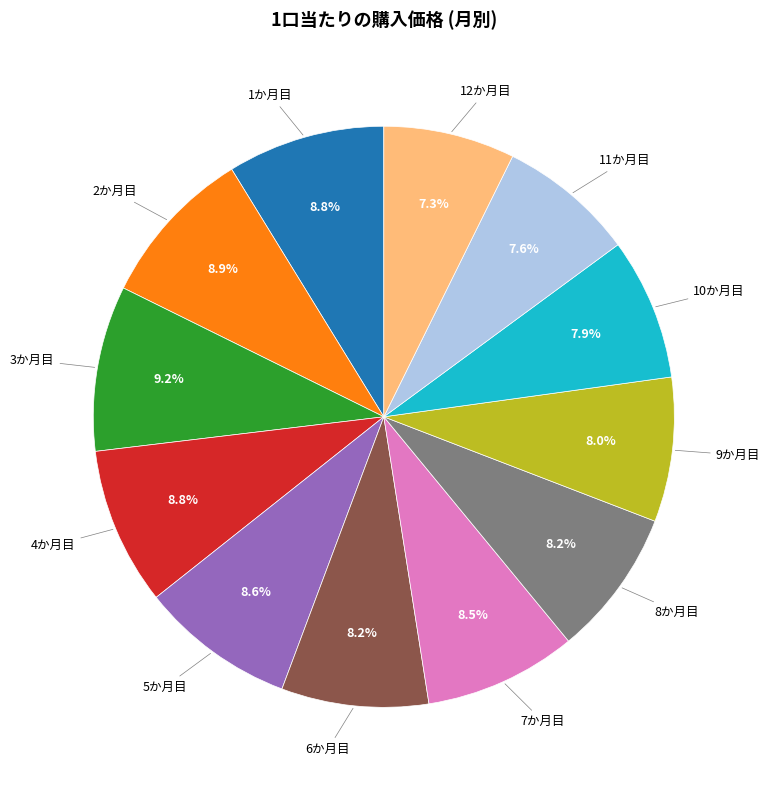

Is there a majority slice in this chart?

No